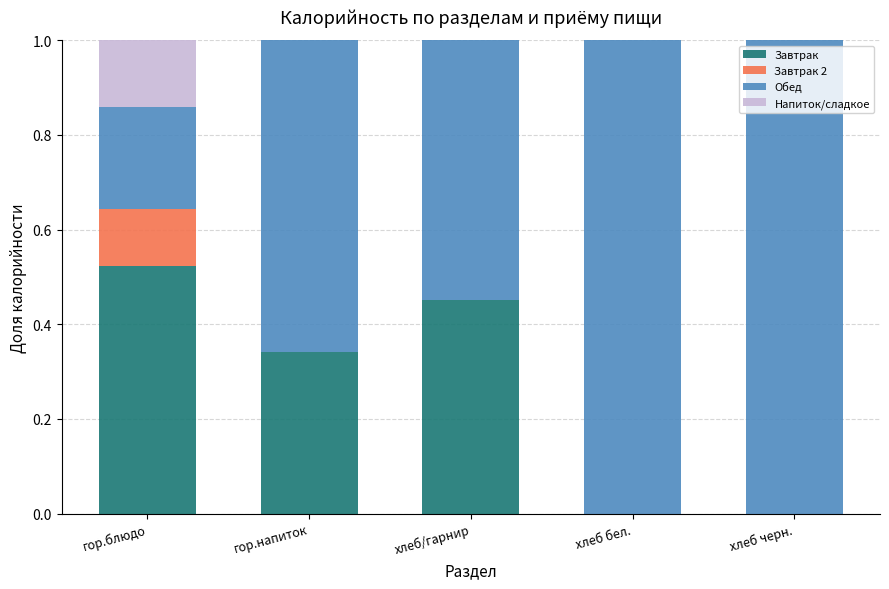

The value of Завтрак at хлеб бел. is 0.0. True or false?

True